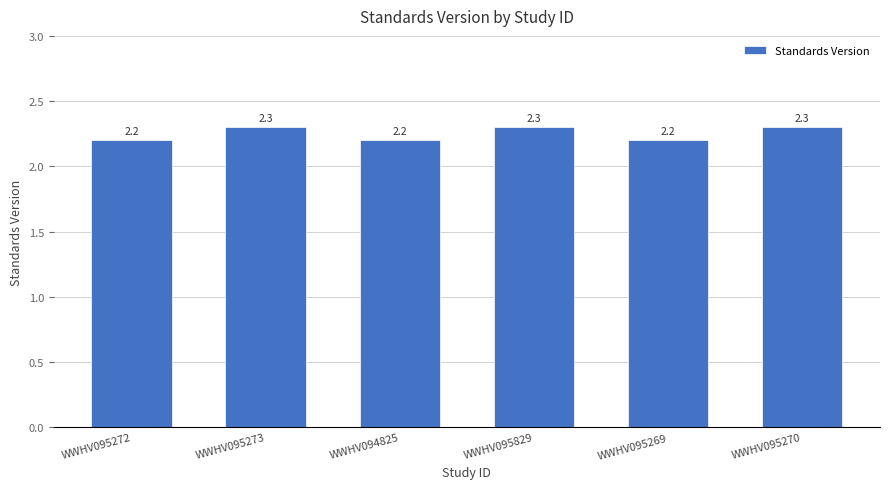

Read the value at WWHV095270.

2.3